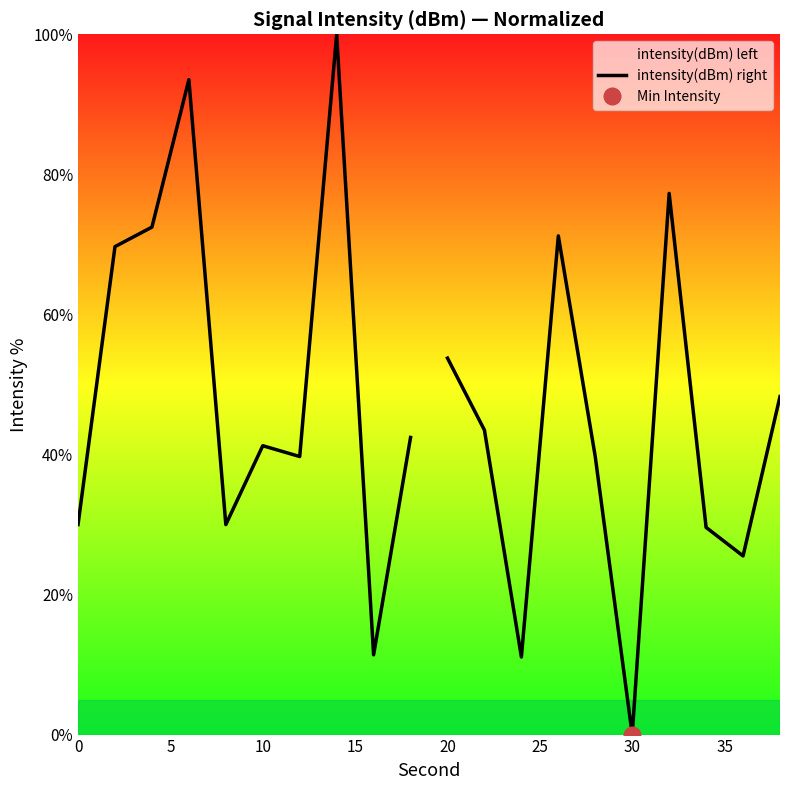

How many distinct data groups are displayed?

1